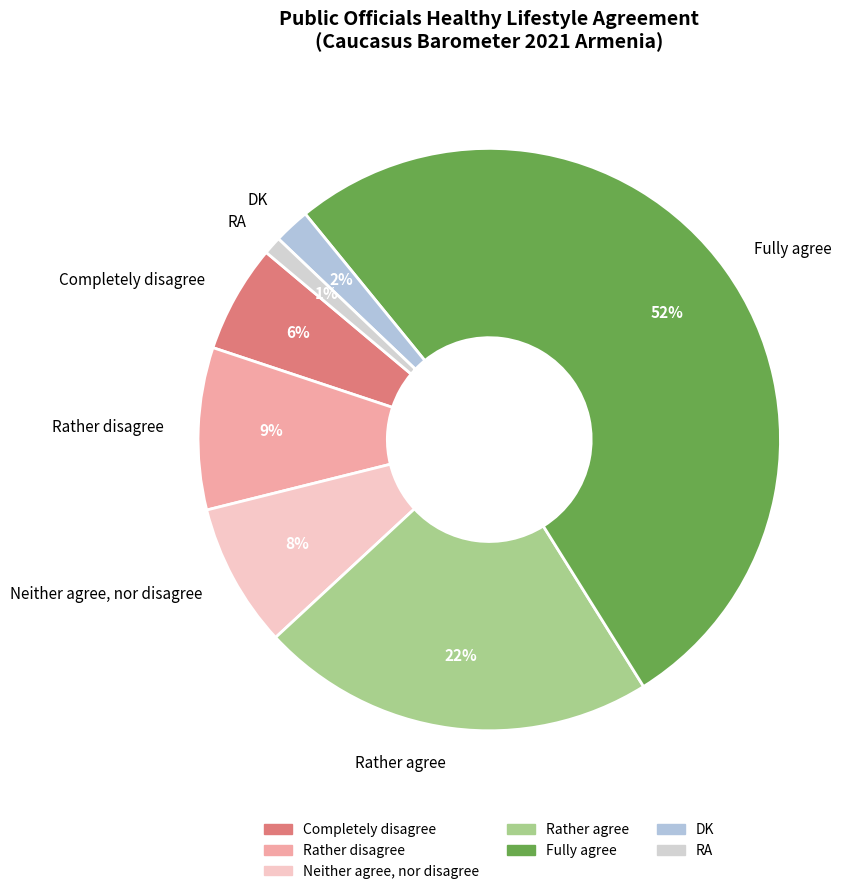

Count the number of slices in the pie.

7